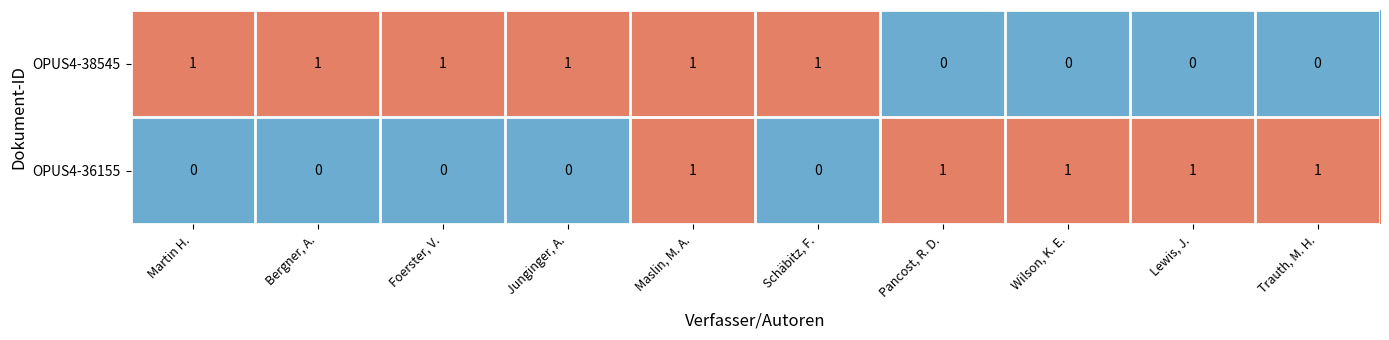

How many values in OPUS4-36155 are above zero?

5